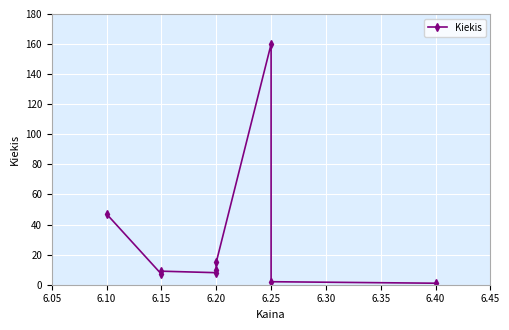

Reading left to right, list all the values displayed in this chart.

47	7	9	8	10	15	160	2	1